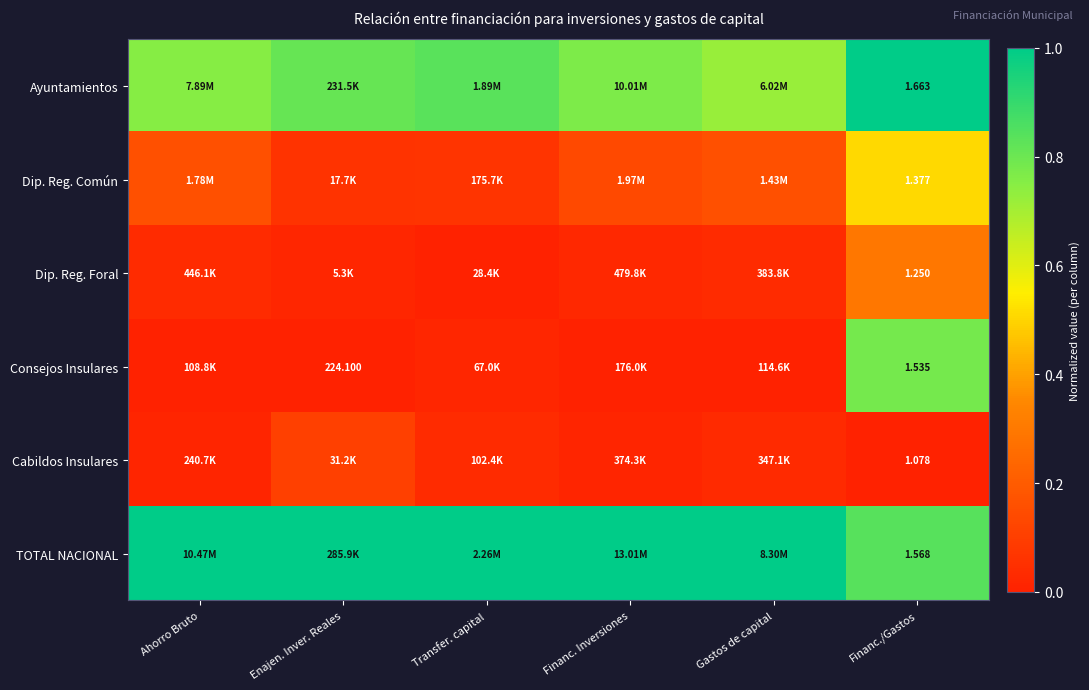

Is it true that Dip. Reg. Foral equals 0.3 at Financ./Gastos?

True